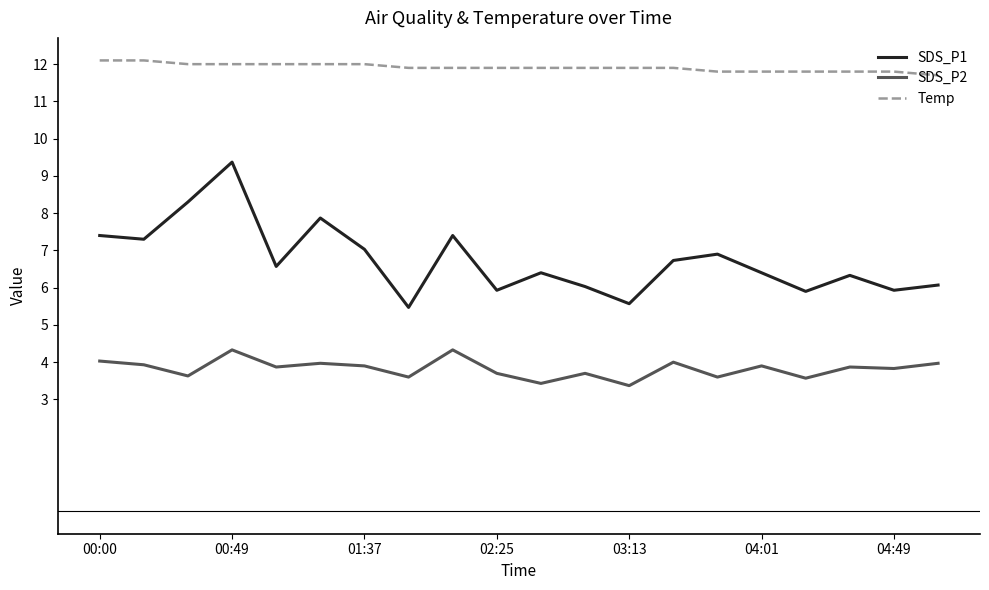

True or false: SDS_P1 has more than 1 points higher than both neighbors.

True